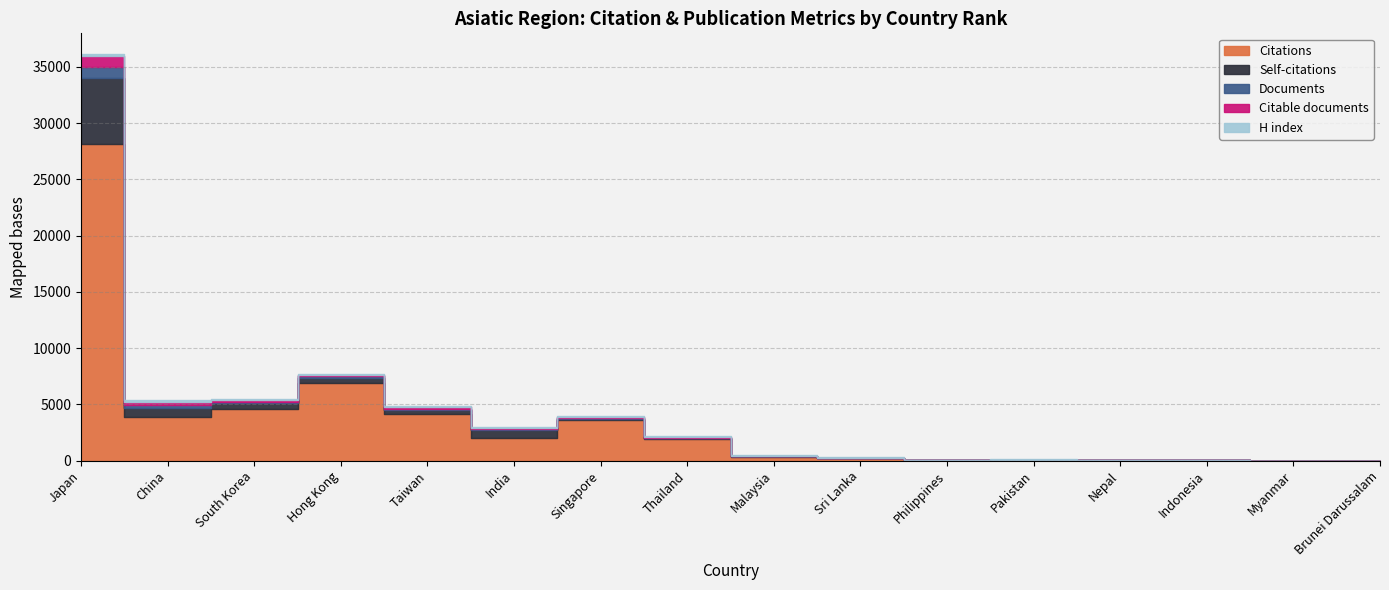

How many interior local peaks does the Citable documents series have?

1